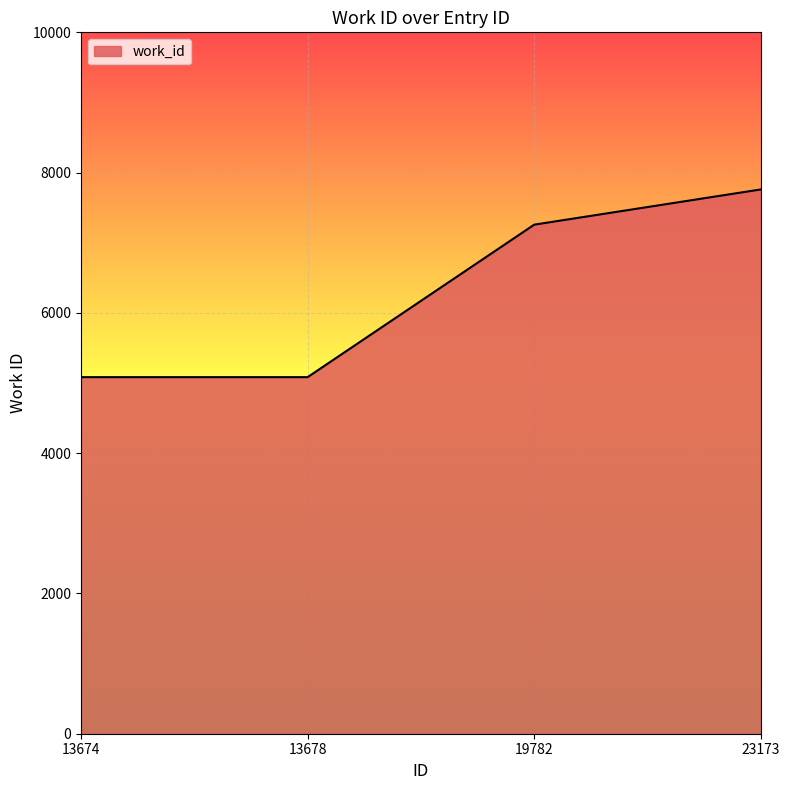

Where is the data nearest to the value 6422?

19782